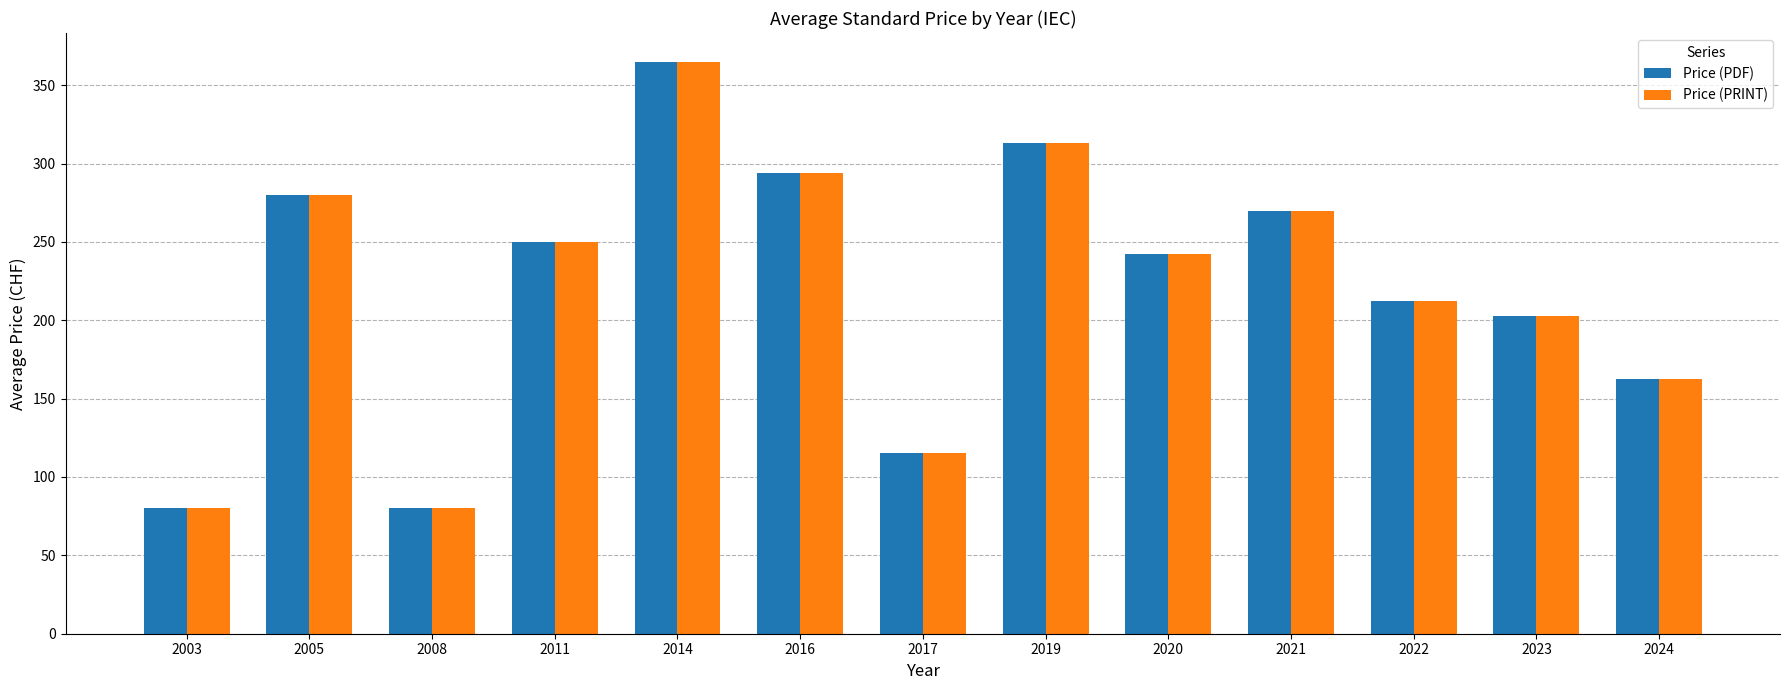

What is the minimum value for Price (PRINT)?

80.0